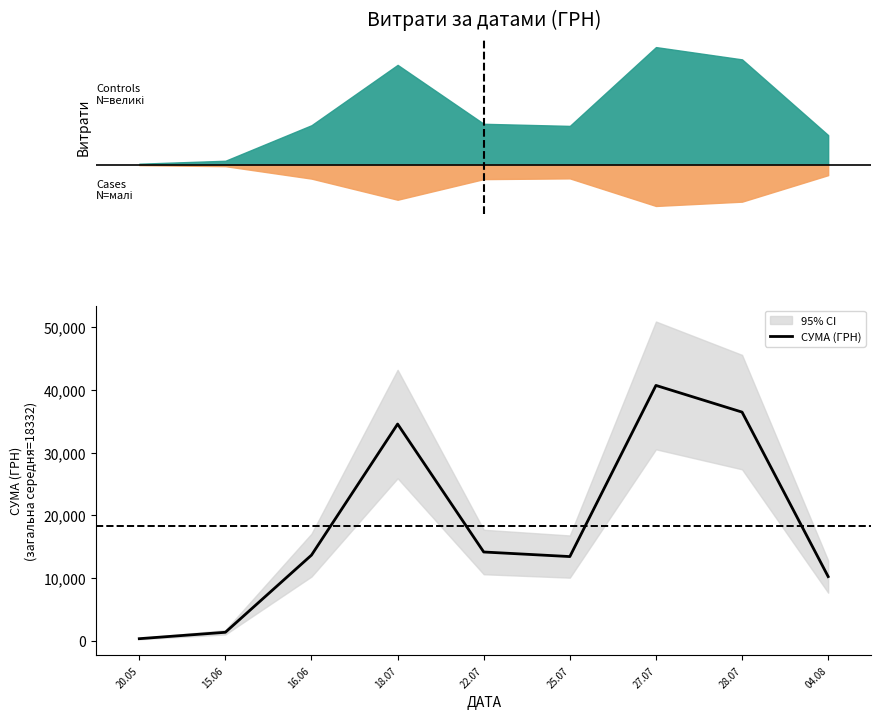

Between 27.07 and 20.05, which is larger?

27.07